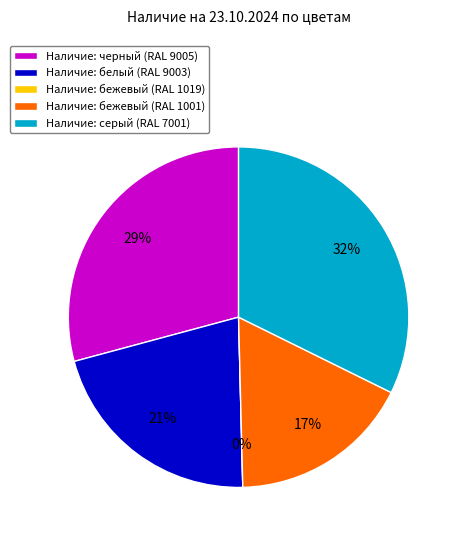

To the nearest percent, what is the average slice percentage?

20%